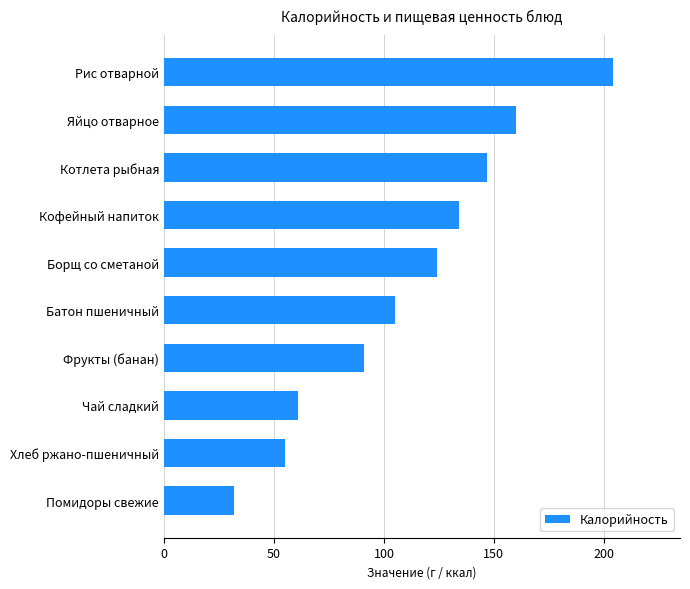

What is the sum of the values at Рис отварной and Чай сладкий?

265